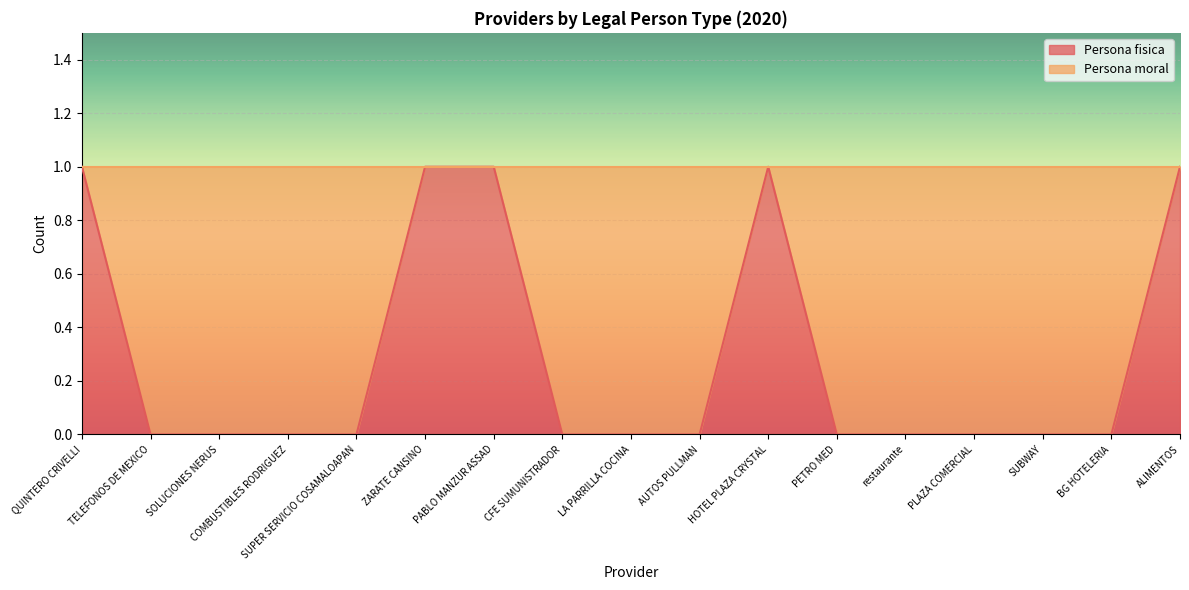

Reading right to left, what are all the values shown in this chart?

ALIMENTOS=1	BG HOTELERIA=0	SUBWAY=0	PLAZA COMERCIAL=0	restaurante=0	PETRO MED=0	HOTEL PLAZA CRYSTAL=1	AUTOS PULLMAN=0	LA PARRILLA COCINA=0	CFE SUMUNISTRADOR=0	PABLO MANZUR ASSAD=1	ZARATE CANSINO=1	SUPER SERVICIO COSAMALOAPAN=0	COMBUSTIBLES RODRIGUEZ=0	SOLUCIONES NERUS=0	TELEFONOS DE MEXICO=0	QUINTERO CRIVELLI=1